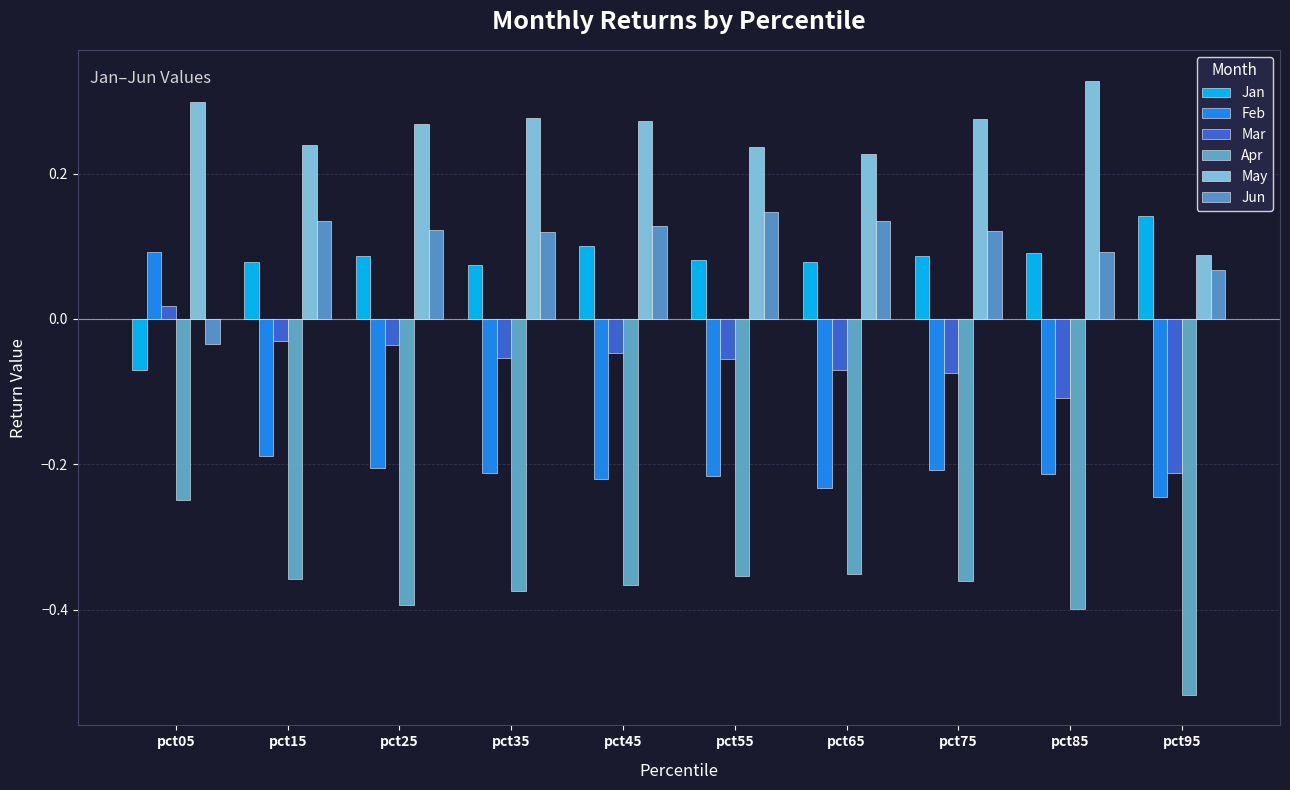

What is the highest value of the Apr series?

-0.2